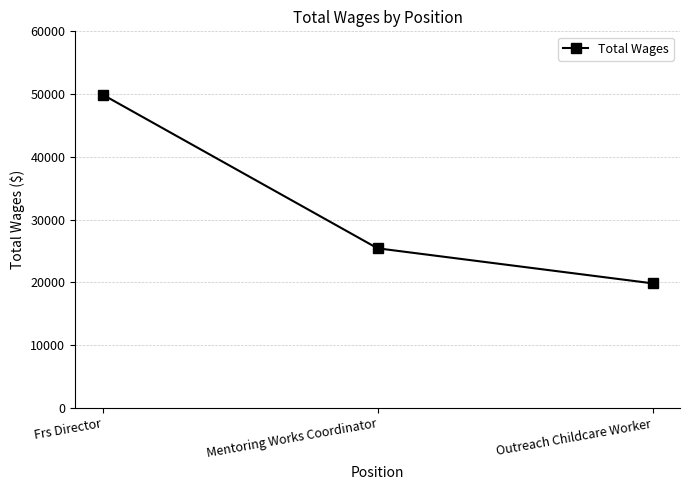

List the labels in order of value, smallest first.

Outreach Childcare Worker, Mentoring Works Coordinator, Frs Director